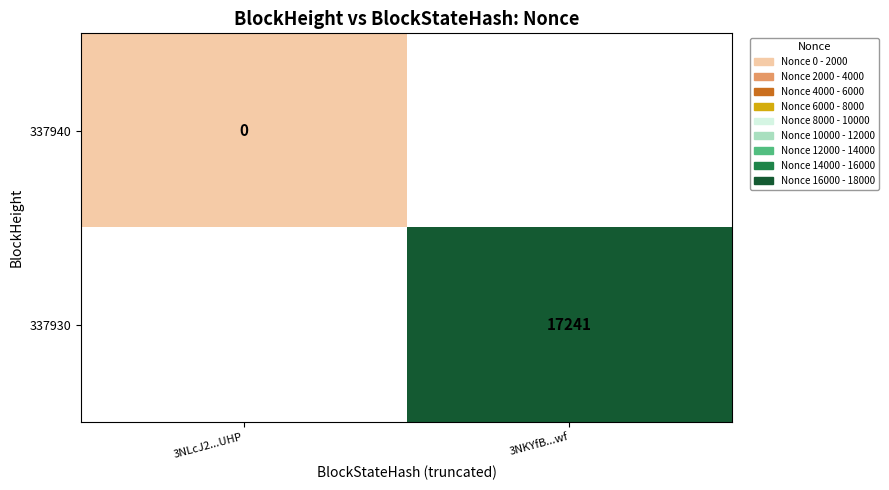

True or false: 337930 has a value of 11946 at 3NKYfB...wf.

False